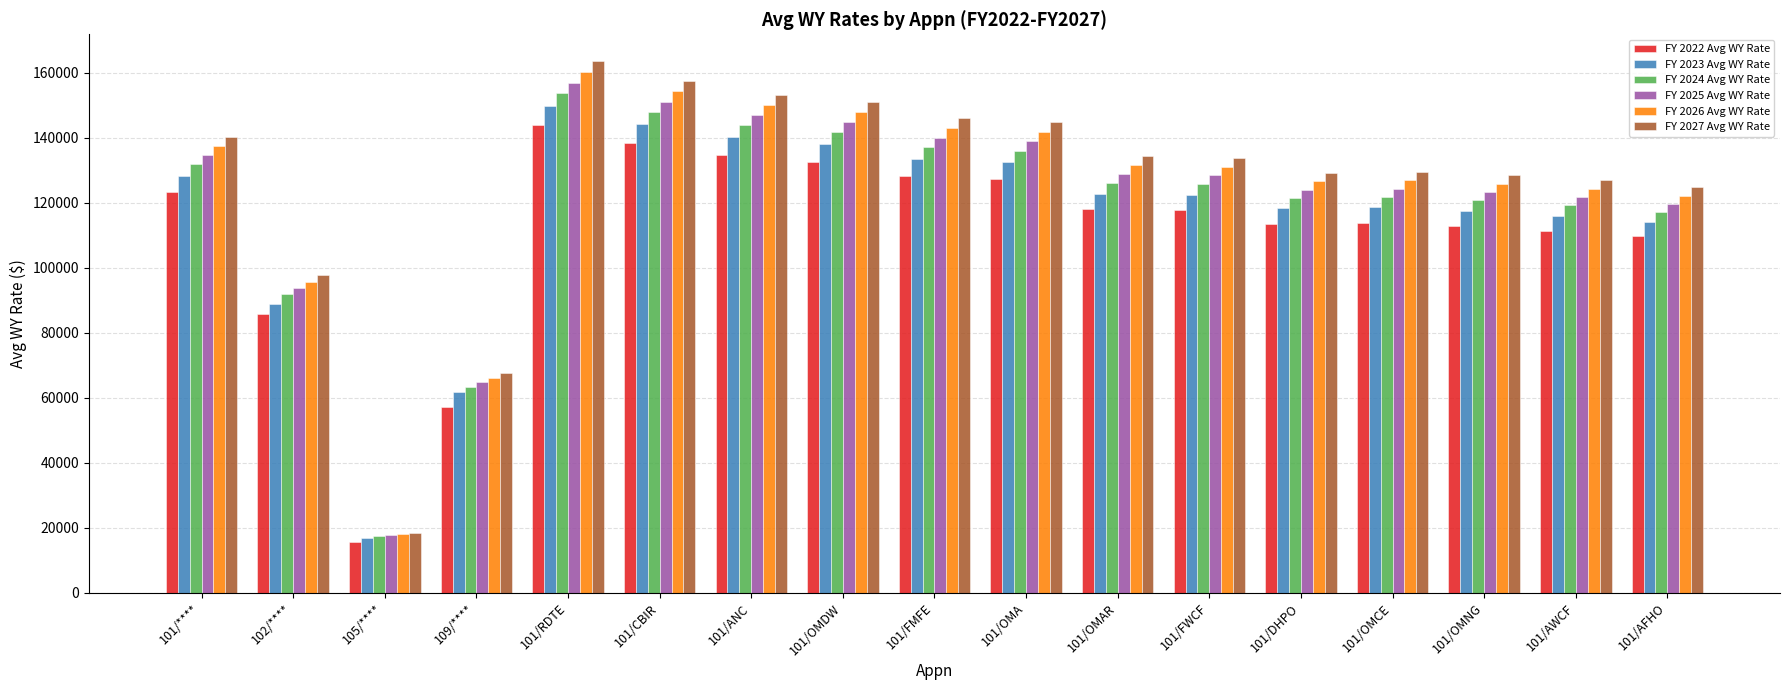

Which category has the highest value in the FY 2022 Avg WY Rate series?

101/RDTE